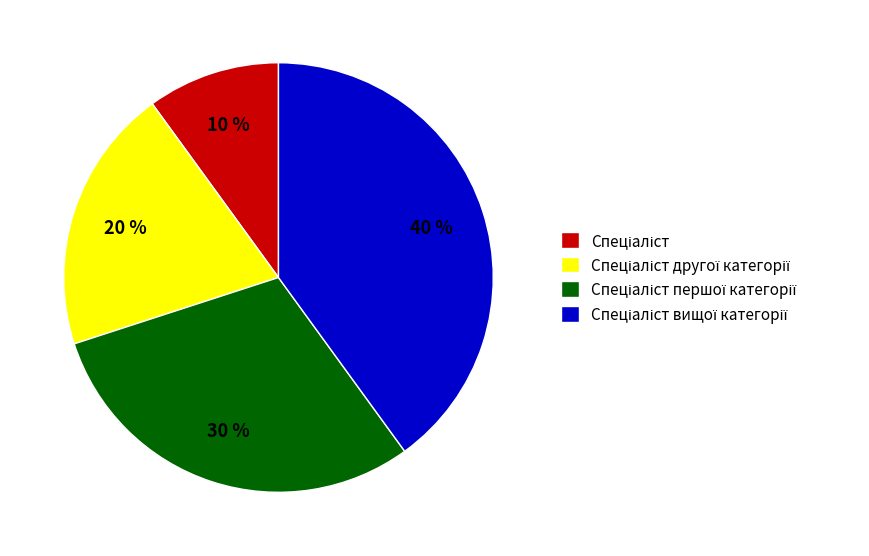

Does any single category account for the majority?

No